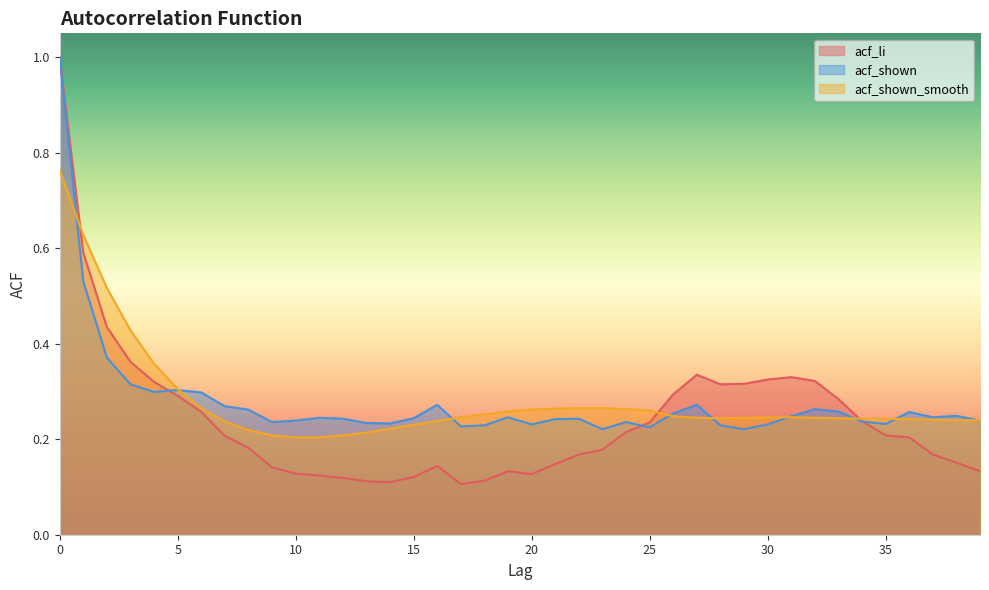

Count the number of data series in this chart.

3